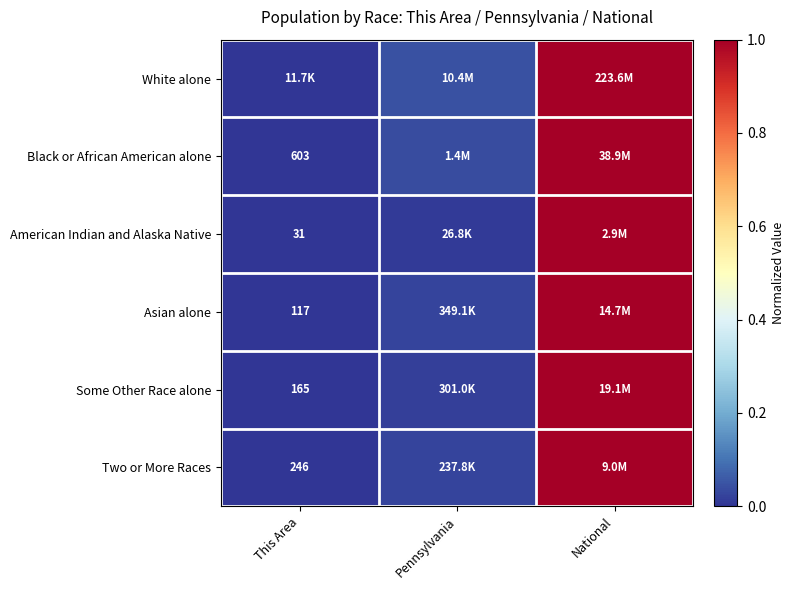

Is the value of Two or More Races at This Area greater than the value of Asian alone at This Area?

Yes